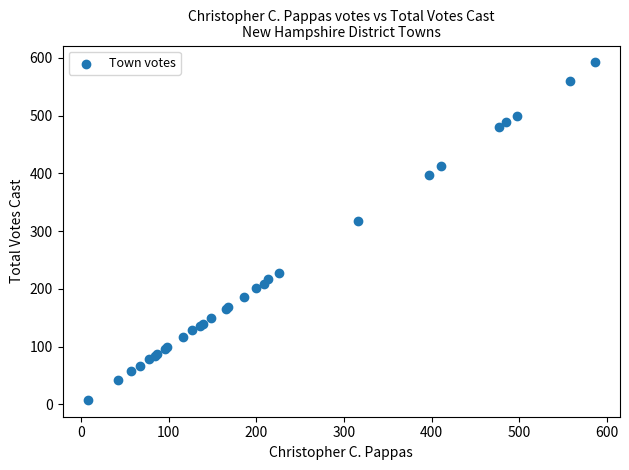

What Y value in the scatter plot is closest to 300?

318